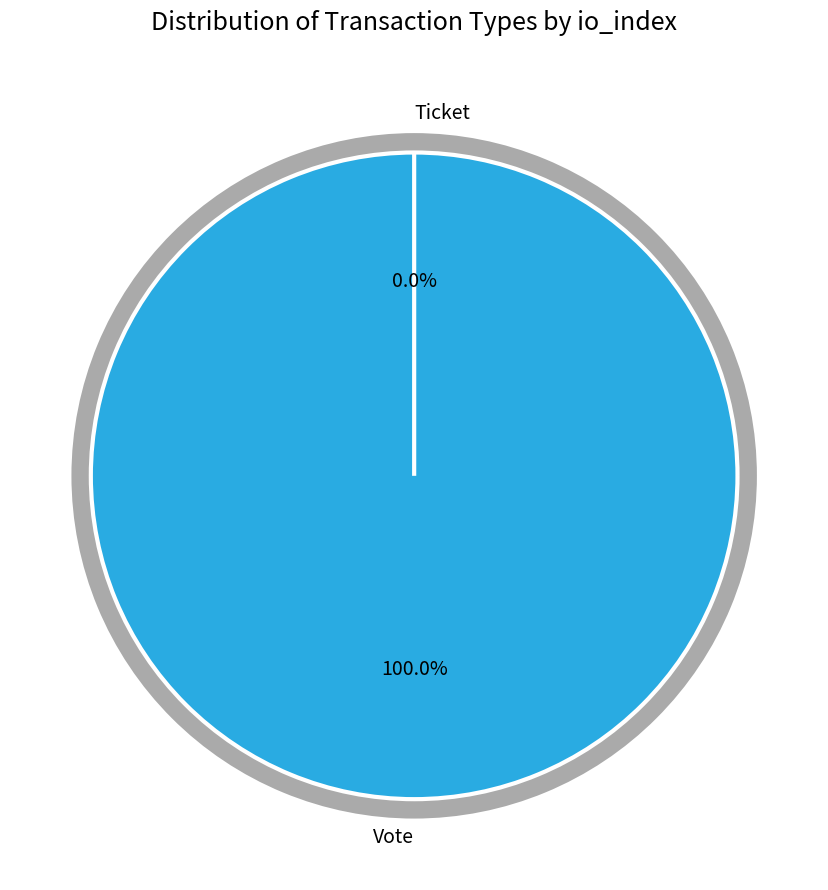

What is the change in value from Vote to Ticket?

-1